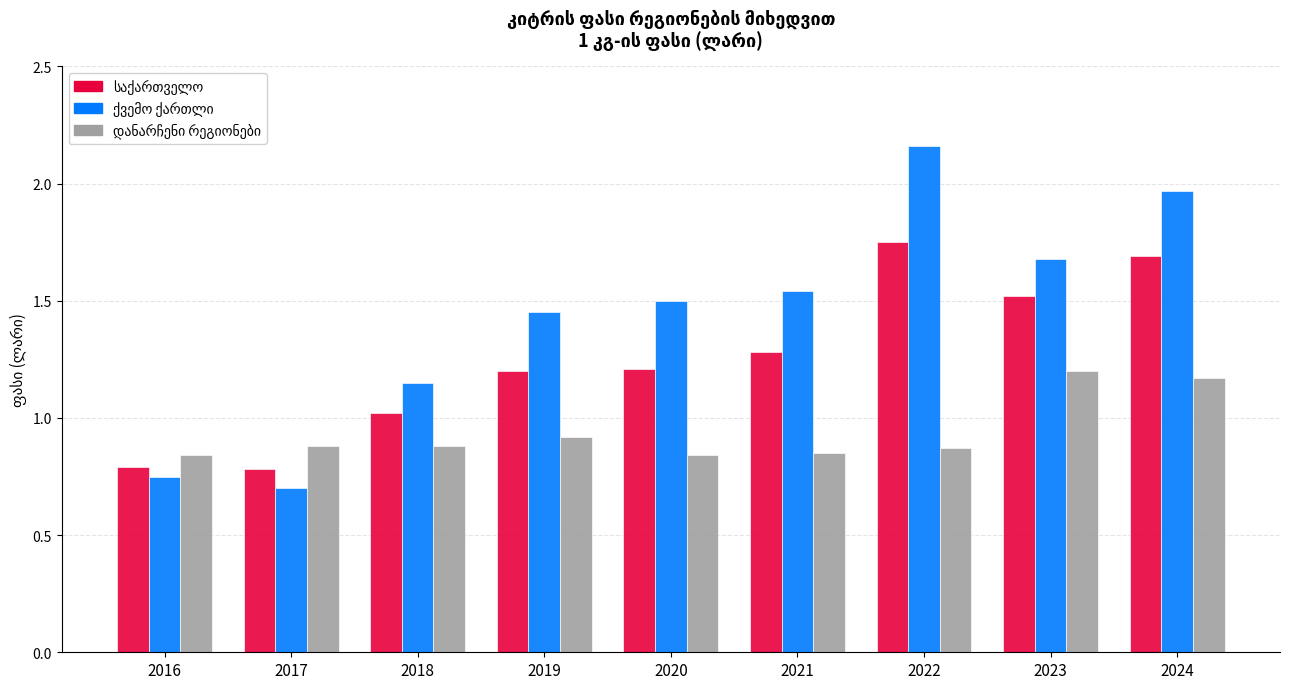

What is the total value across all series at 2019?

3.6